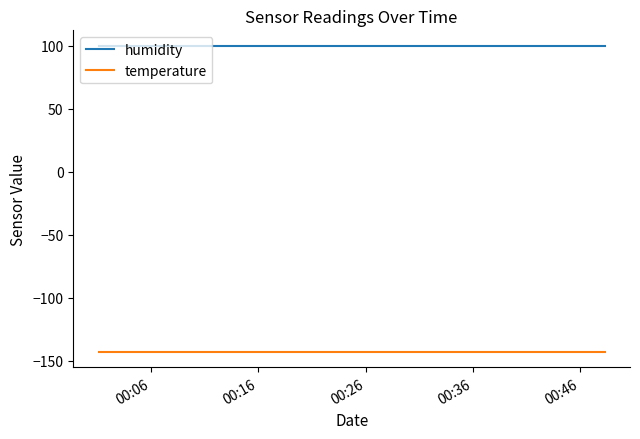

True or false: temperature and humidity intersect in this chart.

False